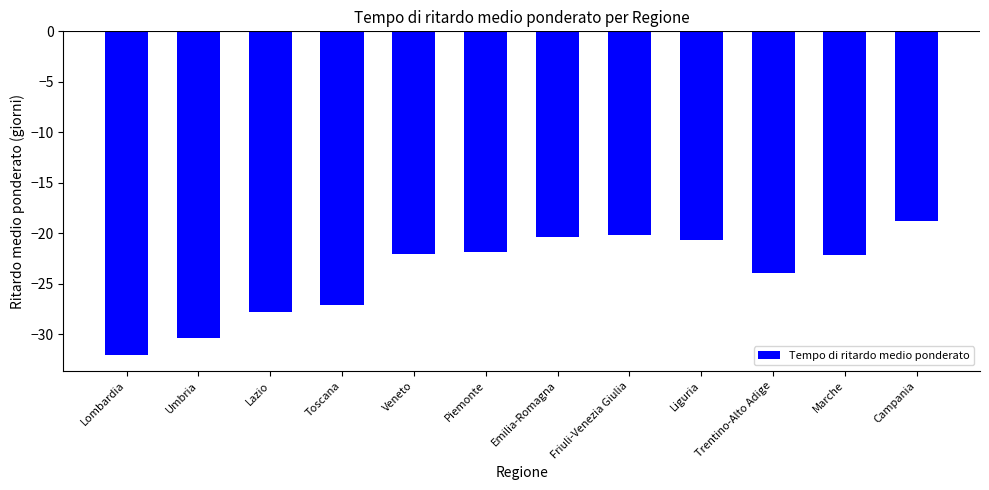

What is the difference between the maximum and minimum values?

13.3